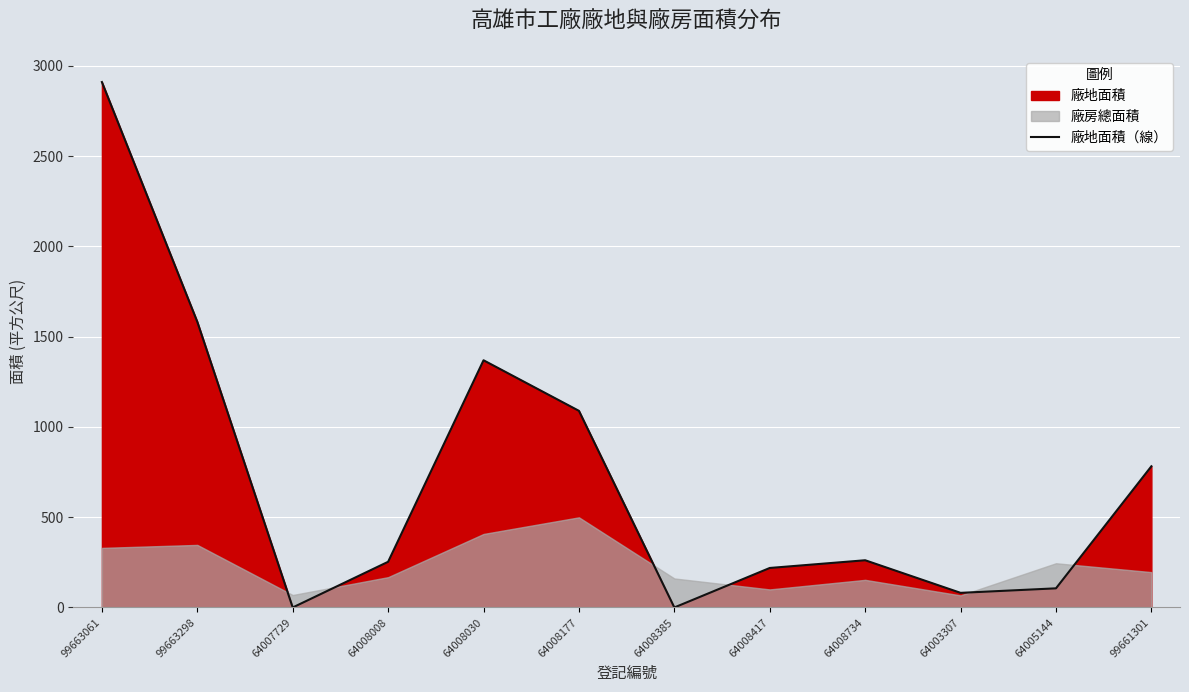

How many values are above zero?

10